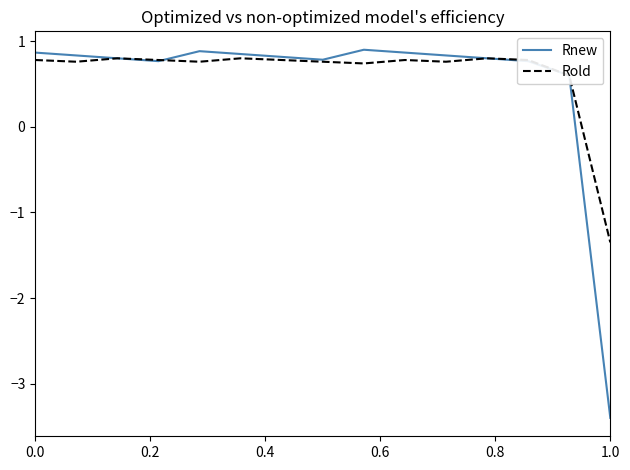

Which series has the largest range (max minus min)?

Rnew